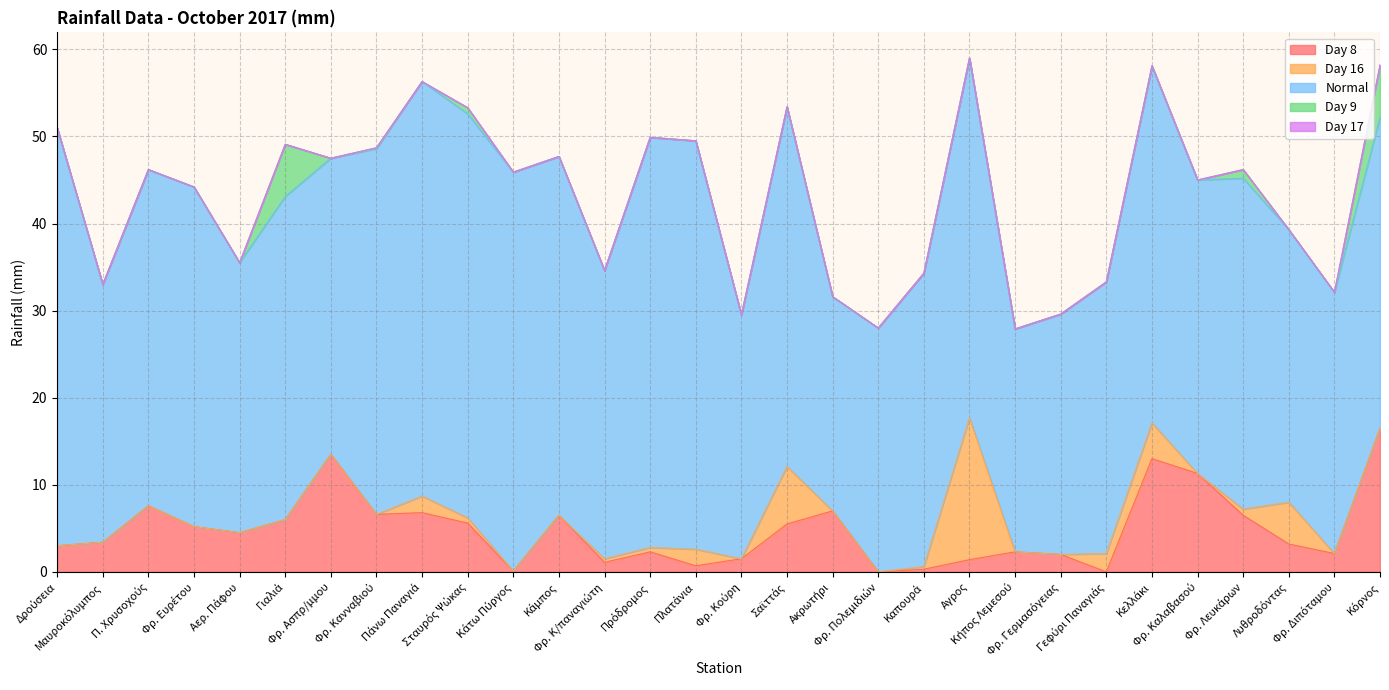

Reading left to right, what are all the values shown in this chart?

Day 8: Δρούσεια=3.0	Μαυροκόλυμπος=3.4	Π. Χρυσοχούς=7.6	Φρ. Ευρέτου=5.2	Αερ. Πάφου=4.5	Γιαλιά=6.0	Φρ. Ασπρ/μμου=13.5	Φρ. Κανναβιού=6.6	Πάνω Παναγιά=6.8	Σταυρός Ψώκας=5.6	Κάτω Πύργος=0.1	Κάμπος=6.5	Φρ. Κ/παναγιώτη=1.1	Πρόδρομος=2.3	Πλατάνια=0.7	Φρ. Κούρη=1.5	Σαϊττάς=5.5	Ακρωτήρι=7.0	Φρ. Πολεμιδιών=0.0	Καπουρά=0.3	Αγρος=1.4	Κήπος Λεμεσού=2.3	Φρ. Γερμασόγειας=2.0	Γεφύρι Παναγιάς=0.0	Κελλάκι=13.0	Φρ. Καλαβασού=11.3	Φρ. Λευκάρων=6.5	Λυθροδόντας=3.2	Φρ. Διπόταμου=2.1	Κόρνος=16.5
Day 16: Δρούσεια=0.0	Μαυροκόλυμπος=0.0	Π. Χρυσοχούς=0.0	Φρ. Ευρέτου=0.0	Αερ. Πάφου=0.0	Γιαλιά=0.0	Φρ. Ασπρ/μμου=0.0	Φρ. Κανναβιού=0.0	Πάνω Παναγιά=1.9	Σταυρός Ψώκας=0.6	Κάτω Πύργος=0.0	Κάμπος=0.0	Φρ. Κ/παναγιώτη=0.4	Πρόδρομος=0.5	Πλατάνια=1.9	Φρ. Κούρη=0.0	Σαϊττάς=6.6	Ακρωτήρι=0.0	Φρ. Πολεμιδιών=0.0	Καπουρά=0.3	Αγρος=16.3	Κήπος Λεμεσού=0.0	Φρ. Γερμασόγειας=0.0	Γεφύρι Παναγιάς=2.1	Κελλάκι=4.1	Φρ. Καλαβασού=0.0	Φρ. Λευκάρων=0.7	Λυθροδόντας=4.8	Φρ. Διπόταμου=0.0	Κόρνος=0.0
Normal: Δρούσεια=48.0	Μαυροκόλυμπος=29.6	Π. Χρυσοχούς=38.6	Φρ. Ευρέτου=39.0	Αερ. Πάφου=31.0	Γιαλιά=37.1	Φρ. Ασπρ/μμου=34.0	Φρ. Κανναβιού=42.0	Πάνω Παναγιά=47.6	Σταυρός Ψώκας=46.4	Κάτω Πύργος=45.8	Κάμπος=41.2	Φρ. Κ/παναγιώτη=33.1	Πρόδρομος=47.1	Πλατάνια=46.9	Φρ. Κούρη=28.0	Σαϊττάς=41.3	Ακρωτήρι=24.6	Φρ. Πολεμιδιών=28.0	Καπουρά=33.7	Αγρος=41.3	Κήπος Λεμεσού=25.6	Φρ. Γερμασόγειας=27.6	Γεφύρι Παναγιάς=31.2	Κελλάκι=41.0	Φρ. Καλαβασού=33.7	Φρ. Λευκάρων=38.0	Λυθροδόντας=31.3	Φρ. Διπόταμου=30.0	Κόρνος=35.7
Day 9: Δρούσεια=0.0	Μαυροκόλυμπος=0.0	Π. Χρυσοχούς=0.0	Φρ. Ευρέτου=0.0	Αερ. Πάφου=0.0	Γιαλιά=6.0	Φρ. Ασπρ/μμου=0.0	Φρ. Κανναβιού=0.1	Πάνω Παναγιά=0.0	Σταυρός Ψώκας=0.7	Κάτω Πύργος=0.0	Κάμπος=0.0	Φρ. Κ/παναγιώτη=0.0	Πρόδρομος=0.0	Πλατάνια=0.0	Φρ. Κούρη=0.0	Σαϊττάς=0.0	Ακρωτήρι=0.0	Φρ. Πολεμιδιών=0.0	Καπουρά=0.0	Αγρος=0.0	Κήπος Λεμεσού=0.0	Φρ. Γερμασόγειας=0.0	Γεφύρι Παναγιάς=0.0	Κελλάκι=0.0	Φρ. Καλαβασού=0.0	Φρ. Λευκάρων=1.0	Λυθροδόντας=0.0	Φρ. Διπόταμου=0.0	Κόρνος=6.0
Day 17: Δρούσεια=0.0	Μαυροκόλυμπος=0.0	Π. Χρυσοχούς=0.0	Φρ. Ευρέτου=0.0	Αερ. Πάφου=0.0	Γιαλιά=0.0	Φρ. Ασπρ/μμου=0.0	Φρ. Κανναβιού=0.0	Πάνω Παναγιά=0.0	Σταυρός Ψώκας=0.0	Κάτω Πύργος=0.0	Κάμπος=0.0	Φρ. Κ/παναγιώτη=0.0	Πρόδρομος=0.0	Πλατάνια=0.0	Φρ. Κούρη=0.0	Σαϊττάς=0.0	Ακρωτήρι=0.0	Φρ. Πολεμιδιών=0.0	Καπουρά=0.0	Αγρος=0.0	Κήπος Λεμεσού=0.0	Φρ. Γερμασόγειας=0.0	Γεφύρι Παναγιάς=0.0	Κελλάκι=0.0	Φρ. Καλαβασού=0.0	Φρ. Λευκάρων=0.0	Λυθροδόντας=0.0	Φρ. Διπόταμου=0.0	Κόρνος=0.0